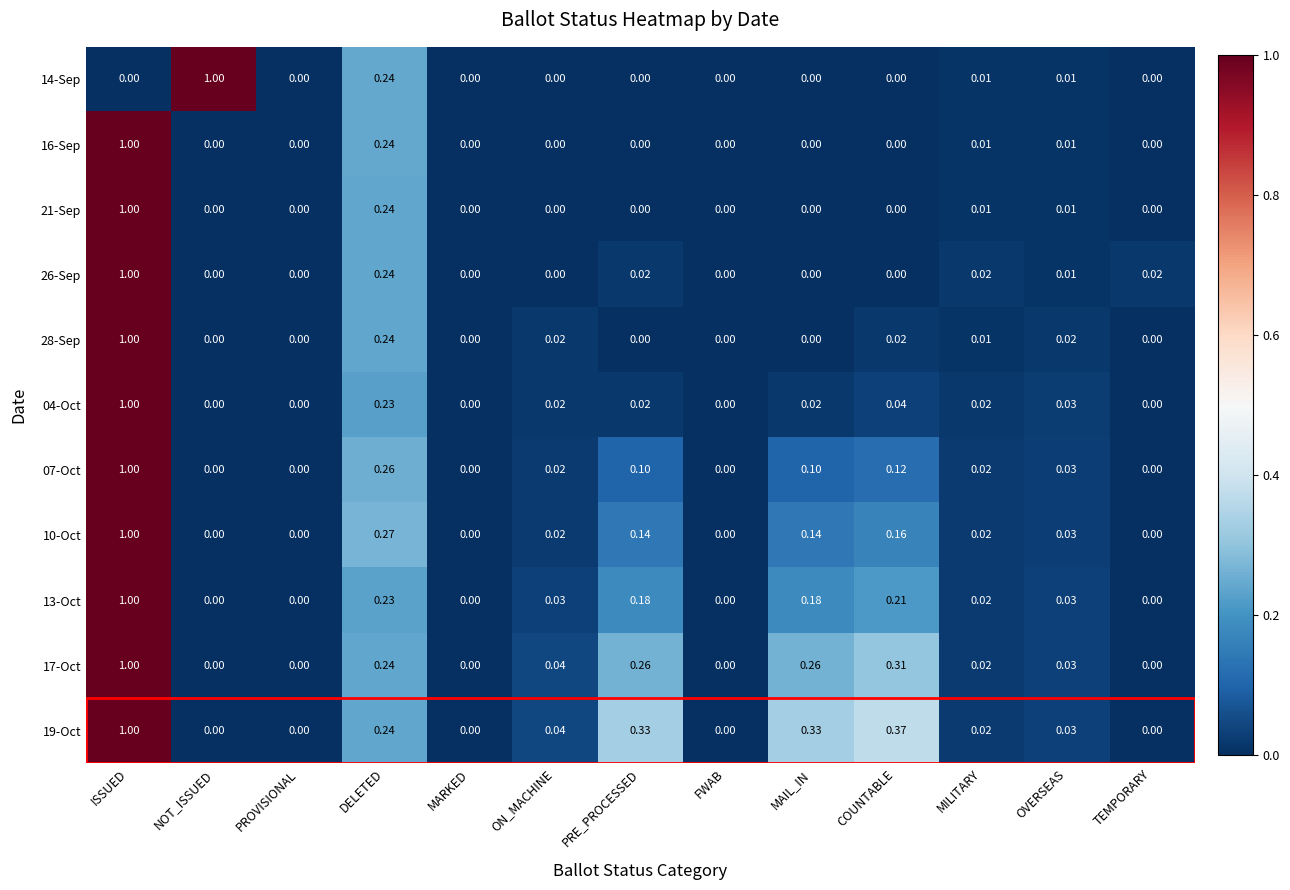

Which category has the highest value in the 13-Oct series?

ISSUED